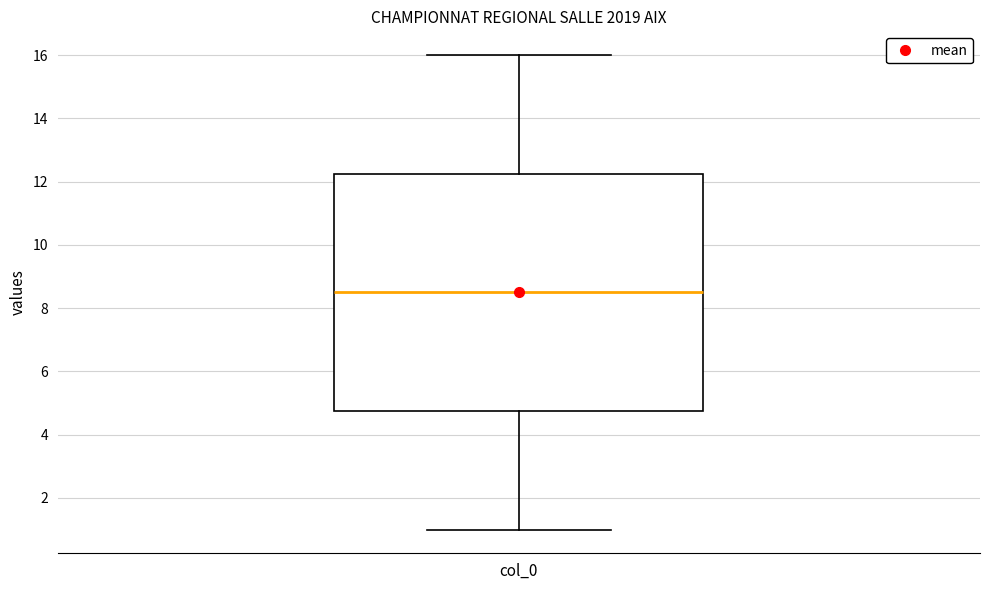

Read this box plot against the y-axis: the position of the median line, the range covered by the box, and the ends of both whiskers. The values are not printed on the chart, so give them approximately, as read against the axis.

median 8.6, box 4.8 to 12.2, whiskers 1.0 to 16.0